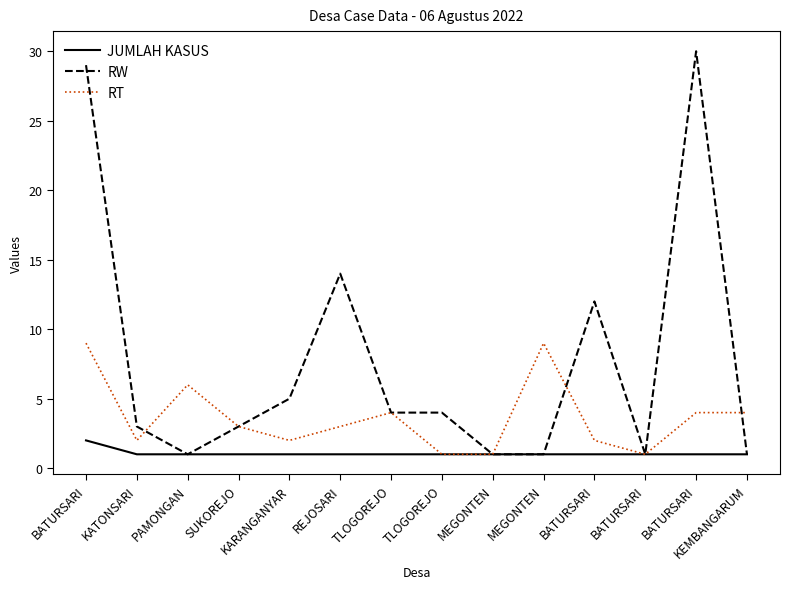

Between MEGONTEN and BATURSARI, which series saw the biggest shift?

RW